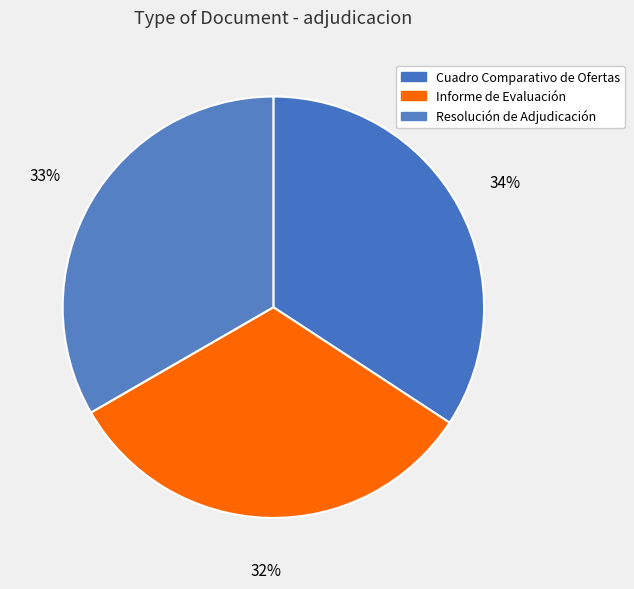

Does Cuadro Comparativo de Ofertas account for over 50% of the chart?

No